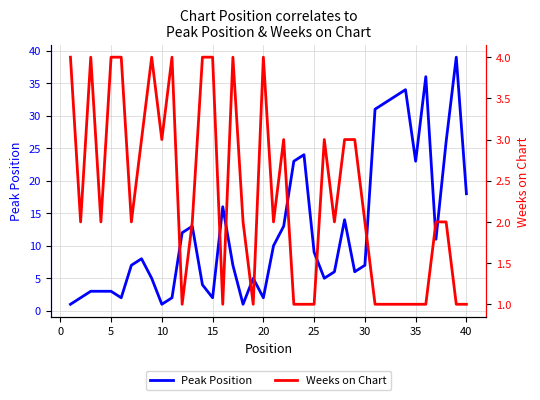

Reading left to right, list all the values displayed in this chart.

Peak Position: 1	2	3	3	3	2	7	8	5	1	2	12	13	4	2	16	7	1	5	2	10	13	23	24	9	5	6	14	6	7	31	32	33	34	23	36	11	26	39	18
Weeks on Chart: 4	2	4	2	4	4	2	3	4	3	4	1	2	4	4	1	4	2	1	4	2	3	1	1	1	3	2	3	3	2	1	1	1	1	1	1	2	2	1	1